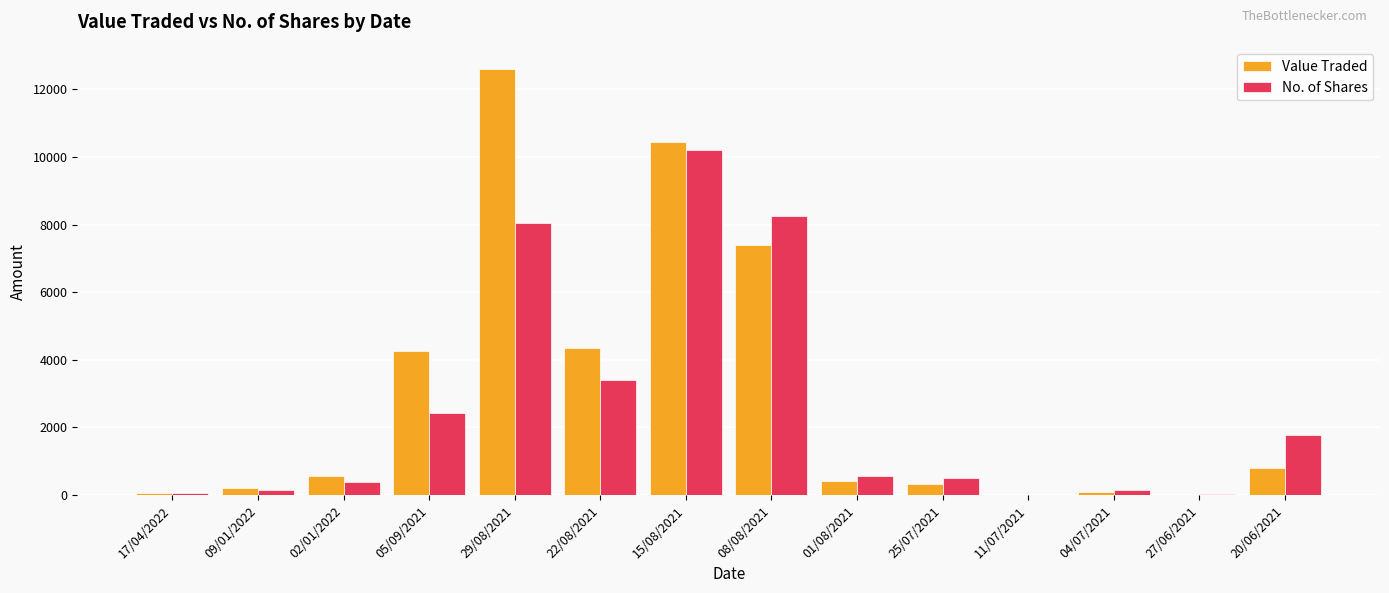

Which series has the largest range (max minus min)?

Value Traded